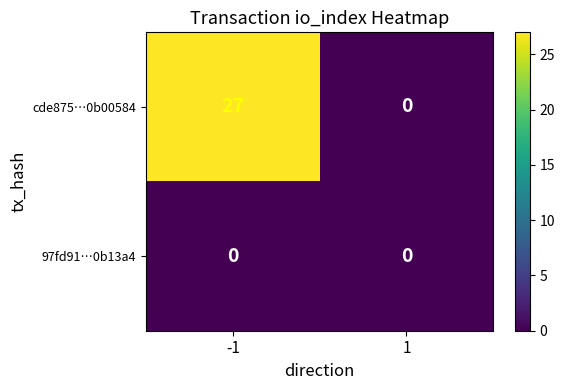

What is the maximum value shown in the chart?

27